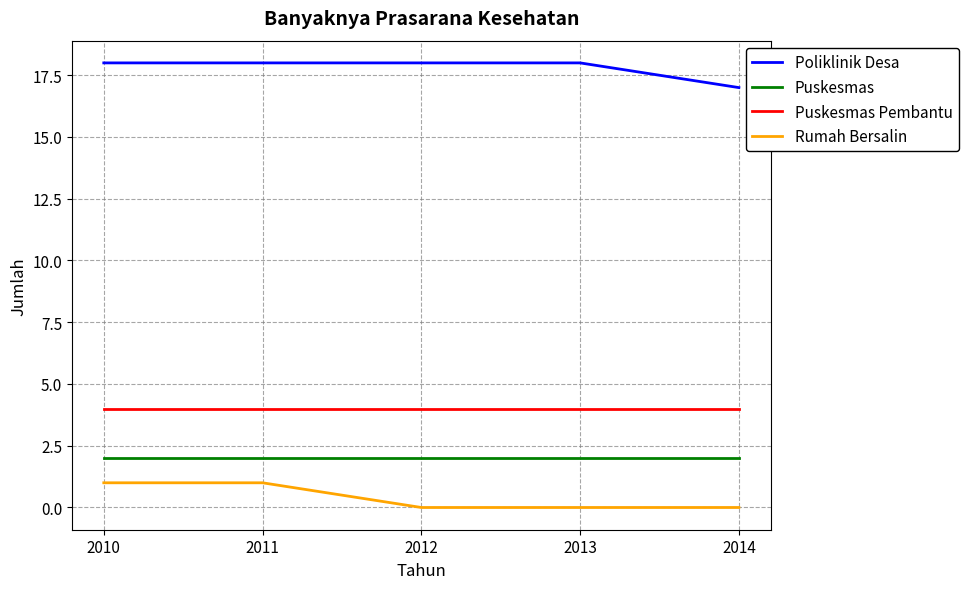

Rank the series by their maximum value, from lowest to highest.

Rumah Bersalin, Puskesmas, Puskesmas Pembantu, Poliklinik Desa